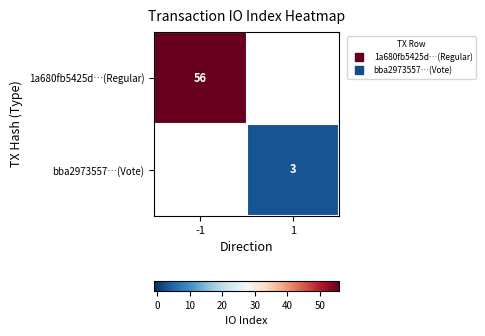

Which series has the widest spread of values?

1a680fb5425d…(Regular)